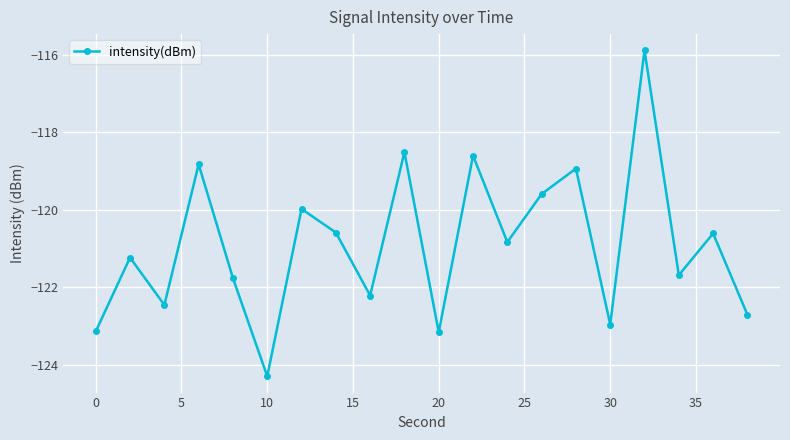

Does the chart have visible grid lines?

Yes